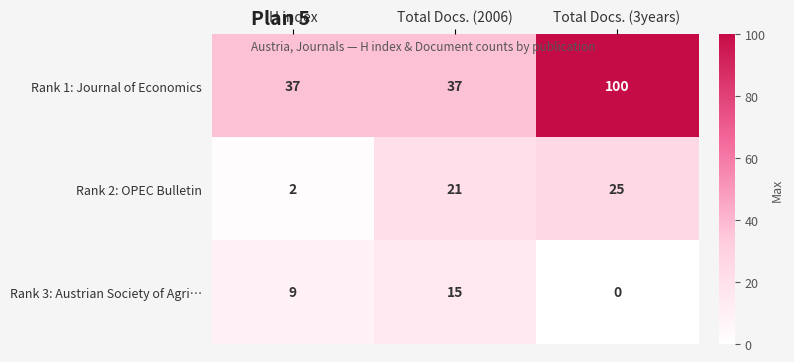

Which series has the largest total across all categories?

Rank 1: Journal of Economics